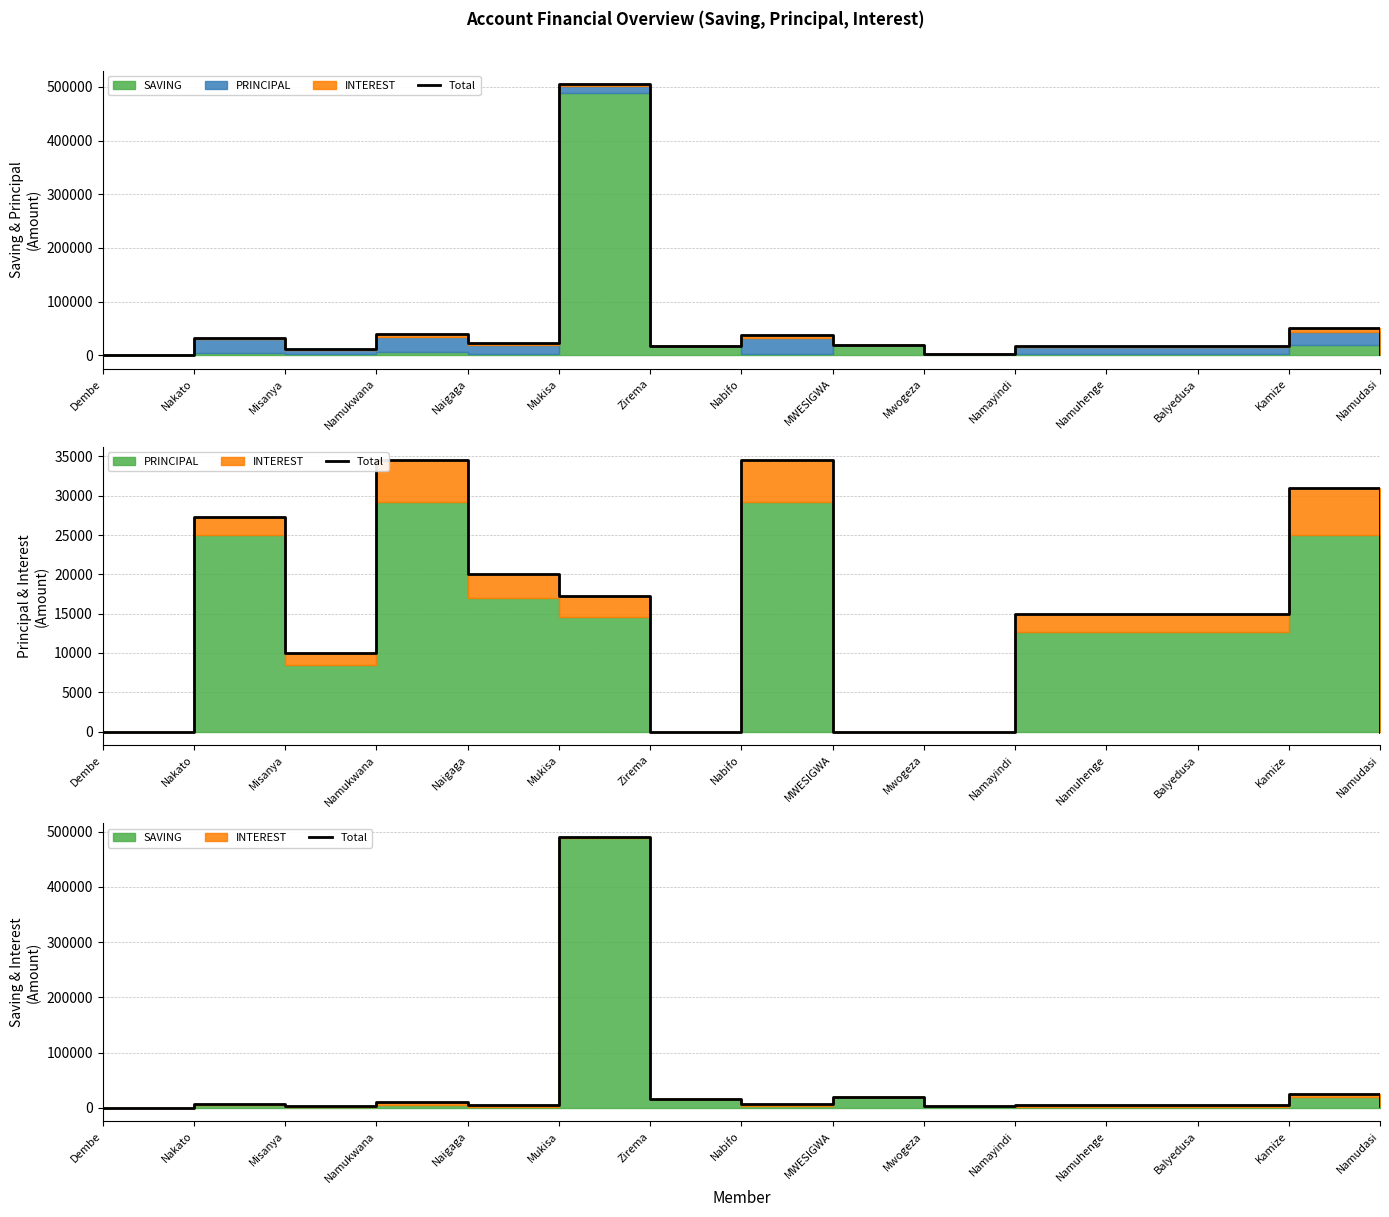

Which category has the lowest value across all series?

Dembe